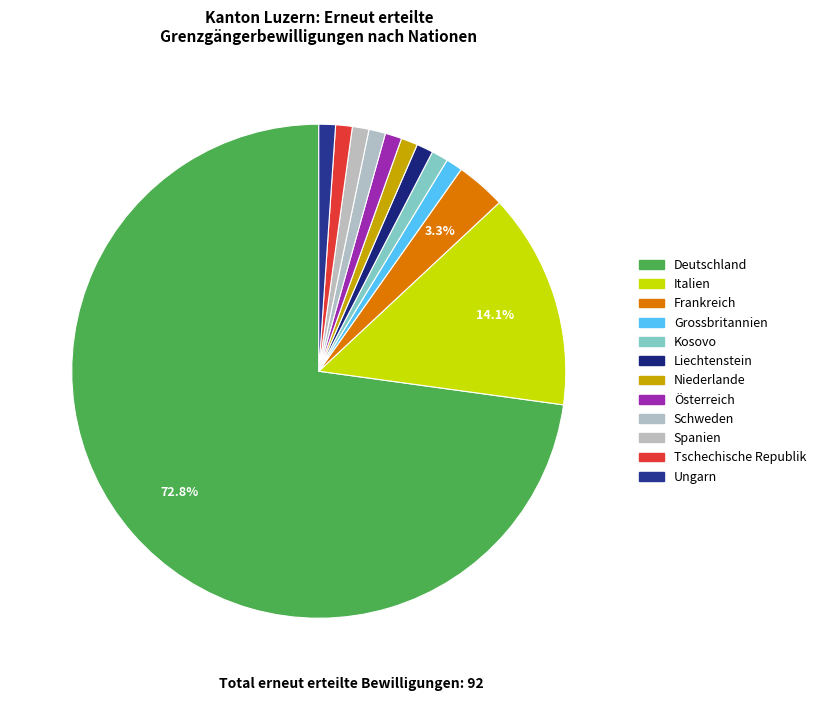

What is the ratio of the value at Schweden to the value at Spanien?

1.0